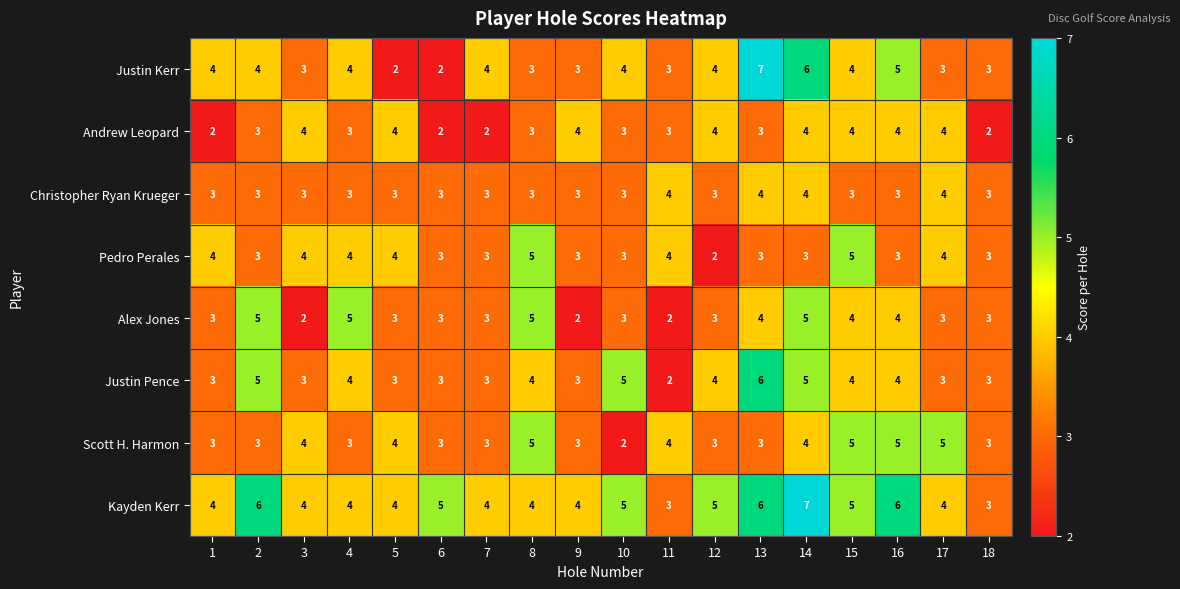

What is the spread (max minus min) of values at 8?

2